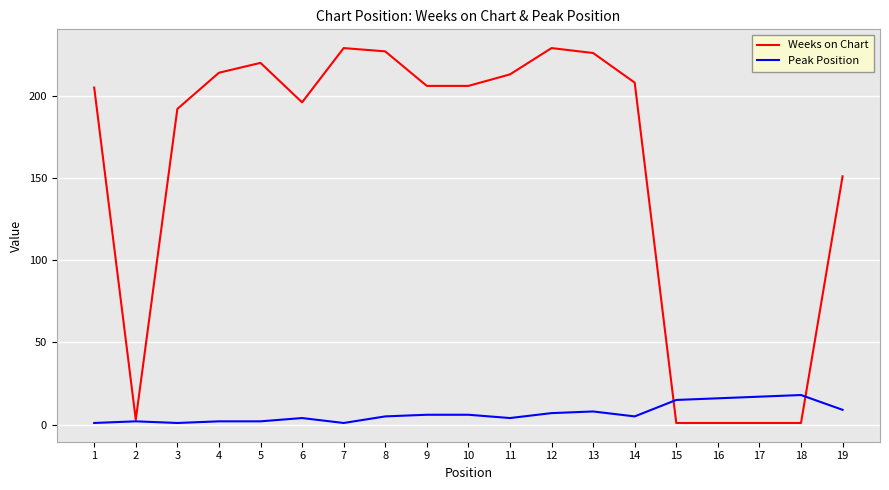

At how many categories does at least one series exceed 111?

14